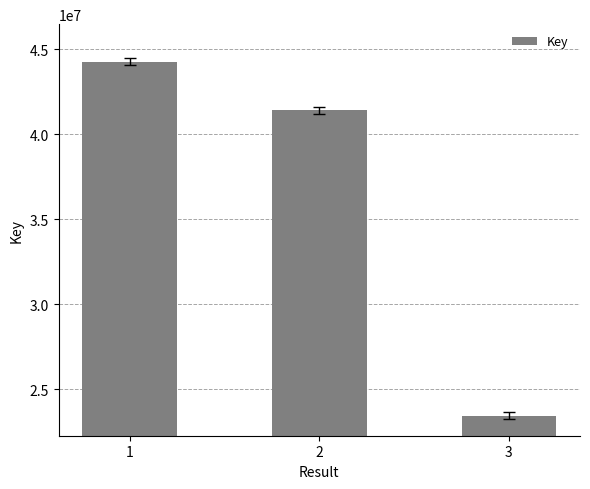

The value at 1 is 22990477. True or false?

False